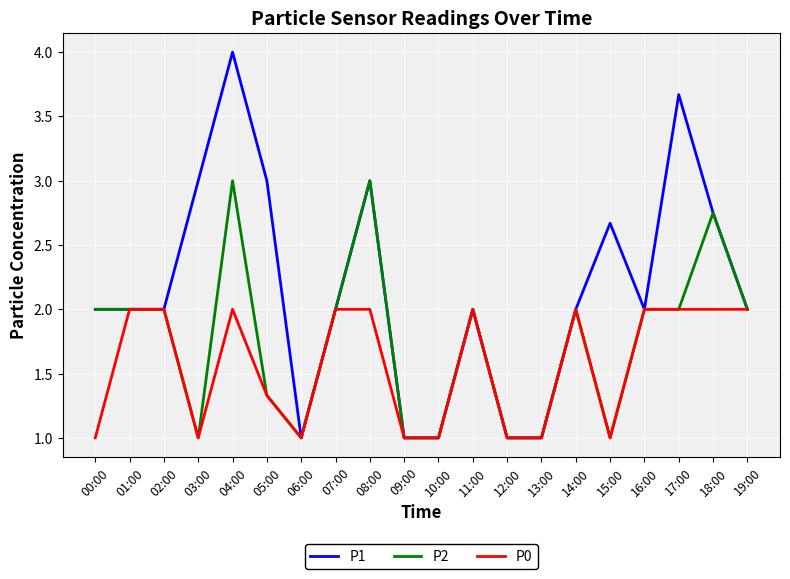

Does the chart display data point markers on the line(s)?

No